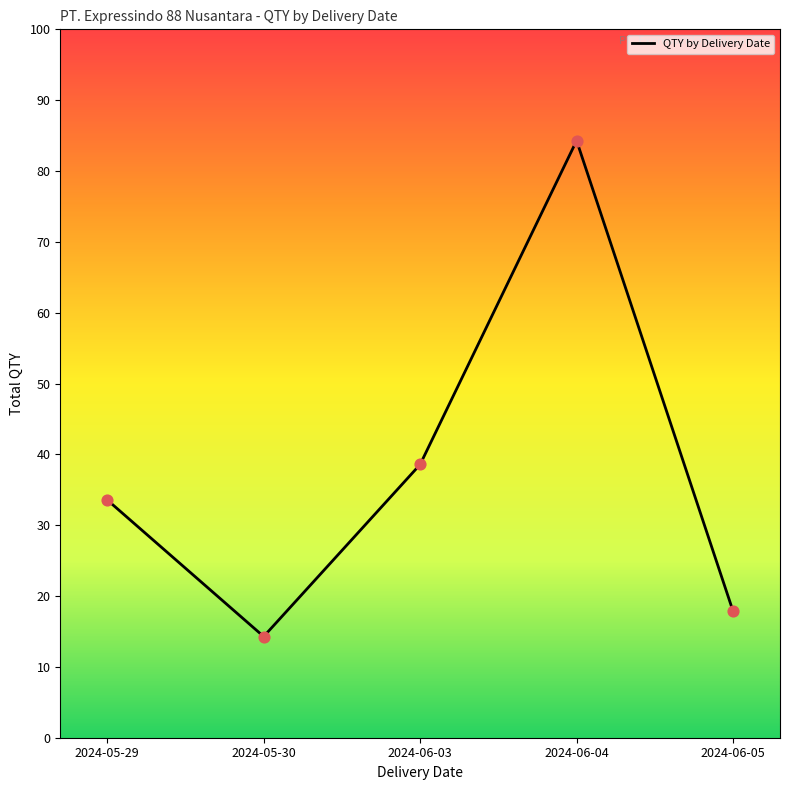

Does the chart have visible grid lines?

No